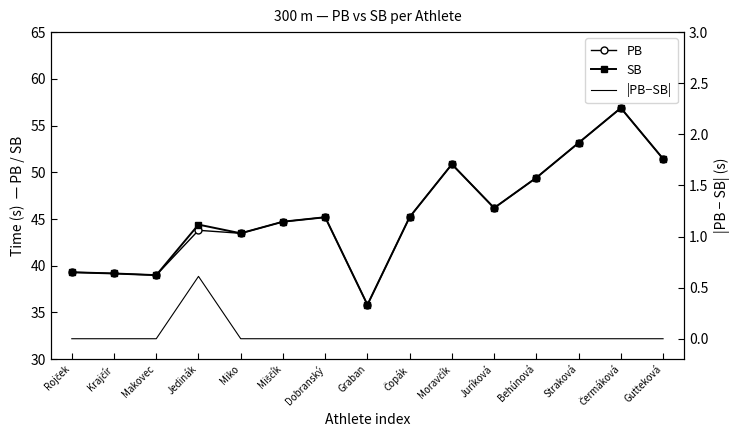

What is the label of the 6th point from the left?

Miščík